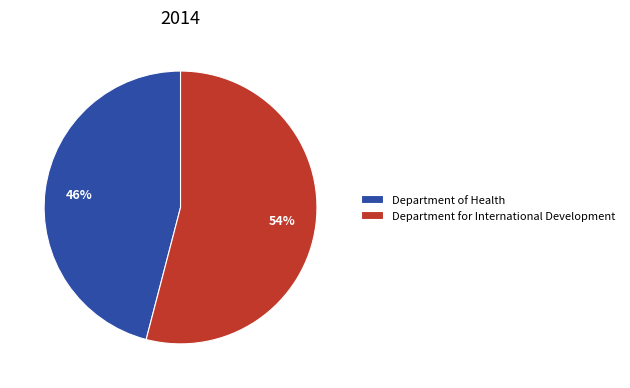

To the nearest percent, what percentage of the pie is Department of Health?

46%